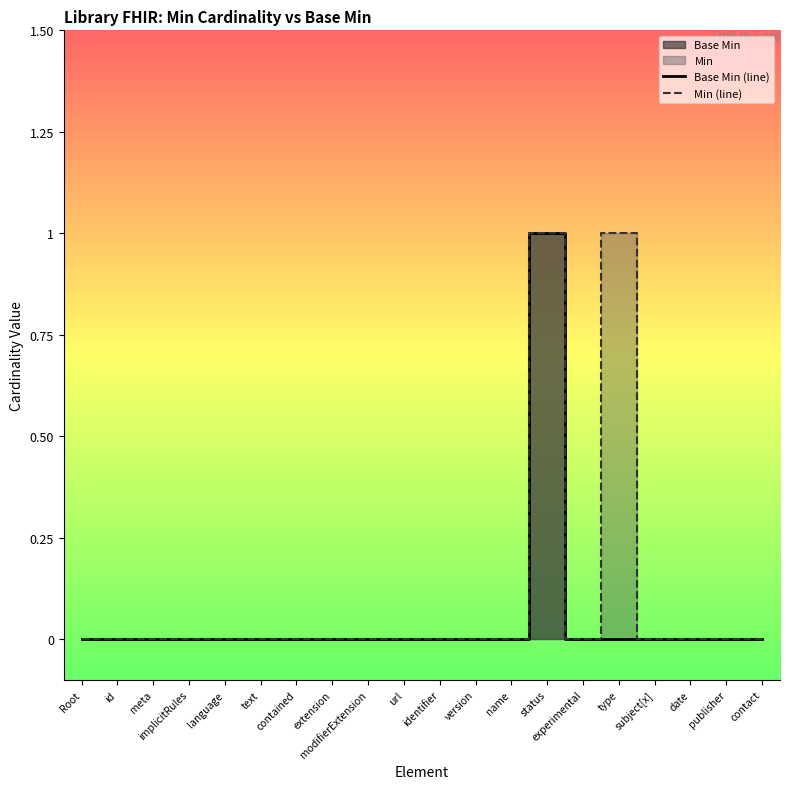

What is the label of the 8th point from the right?

name